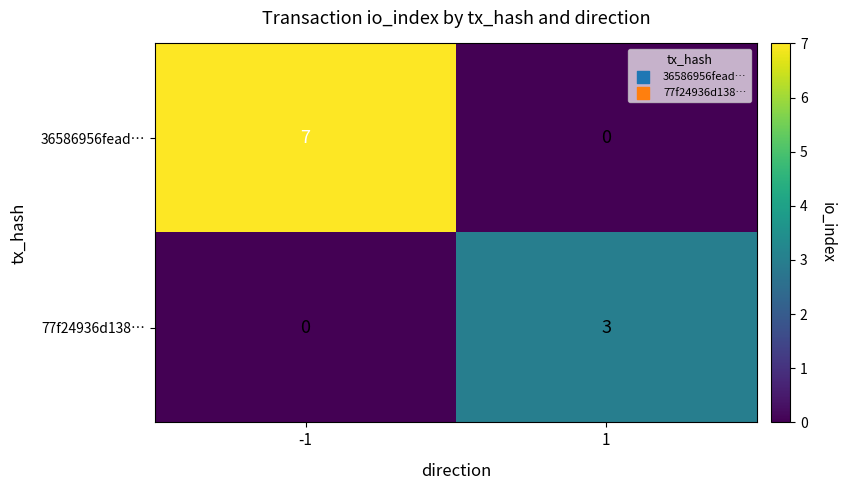

Which series has the largest range (max minus min)?

36586956fead…